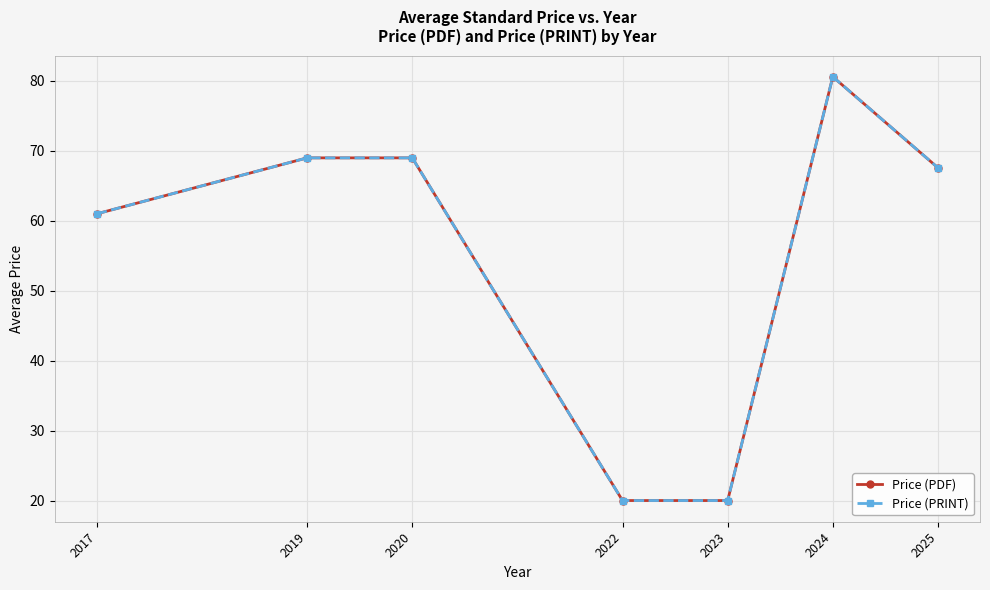

How many lines are shown in the chart?

2